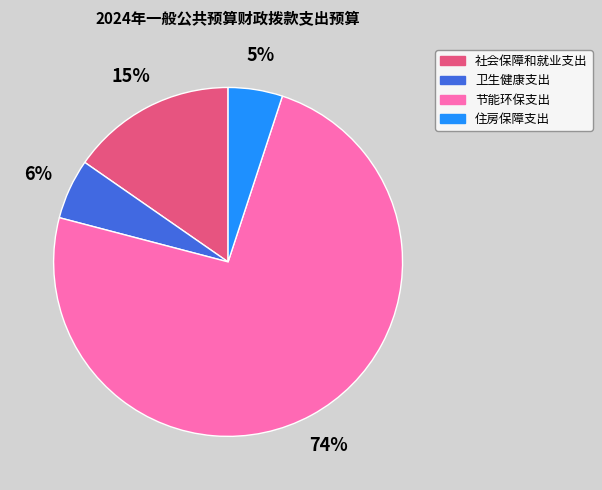

What percentage is the 节能环保支出 slice, to the nearest percent?

74%